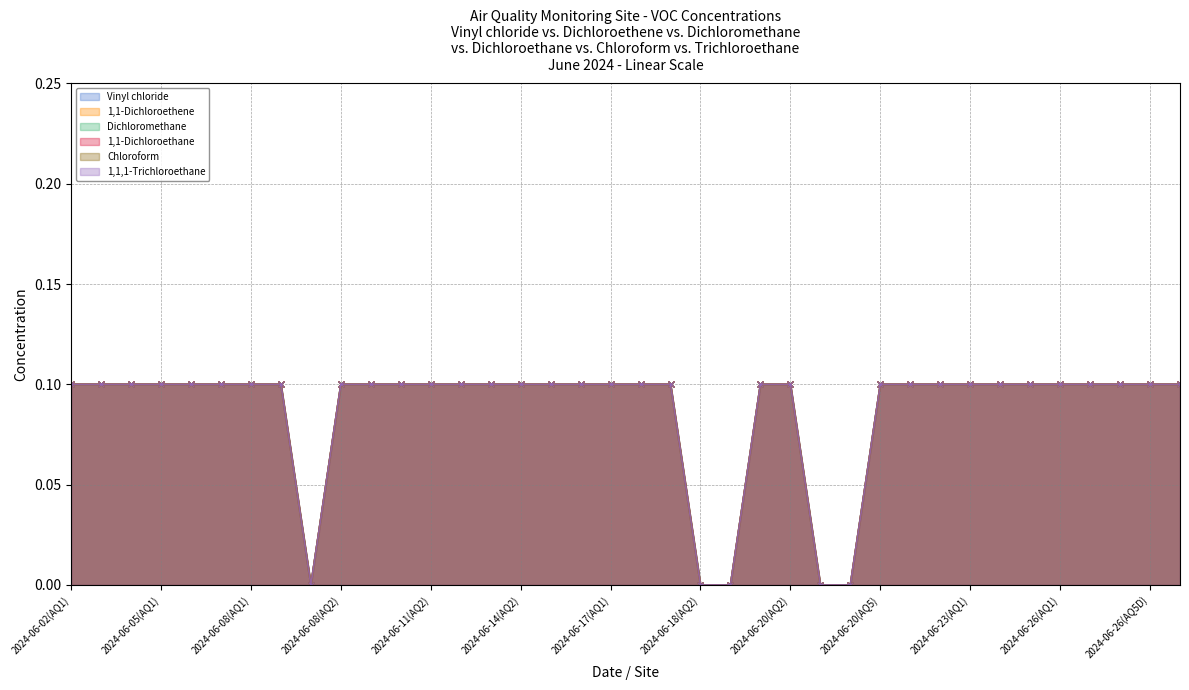

What are all the series names shown in the legend?

Vinyl chloride, 1,1-Dichloroethene, Dichloromethane, 1,1-Dichloroethane, Chloroform, 1,1,1-Trichloroethane